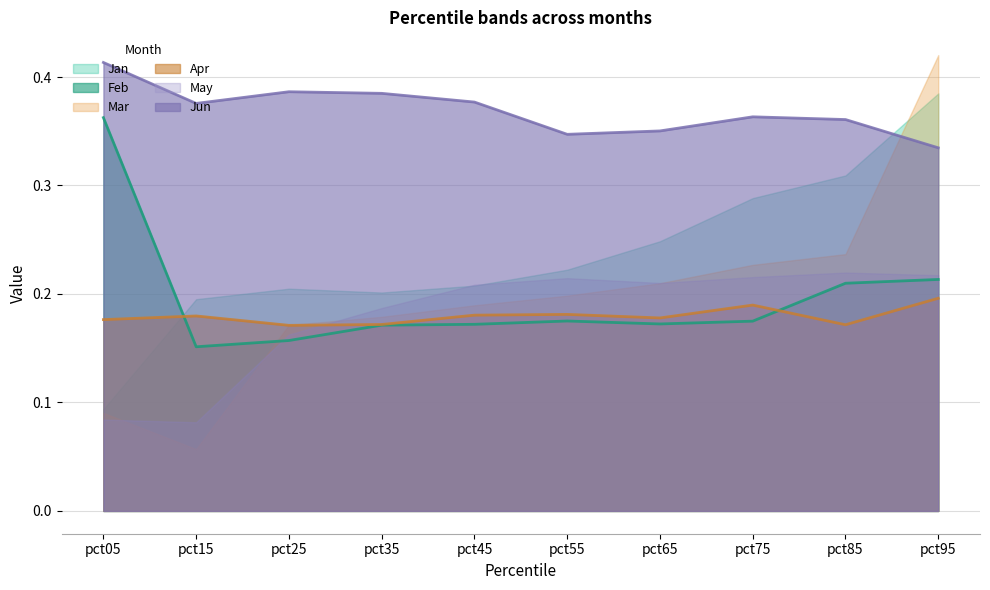

The value of Feb at pct55 is 0.2. True or false?

True